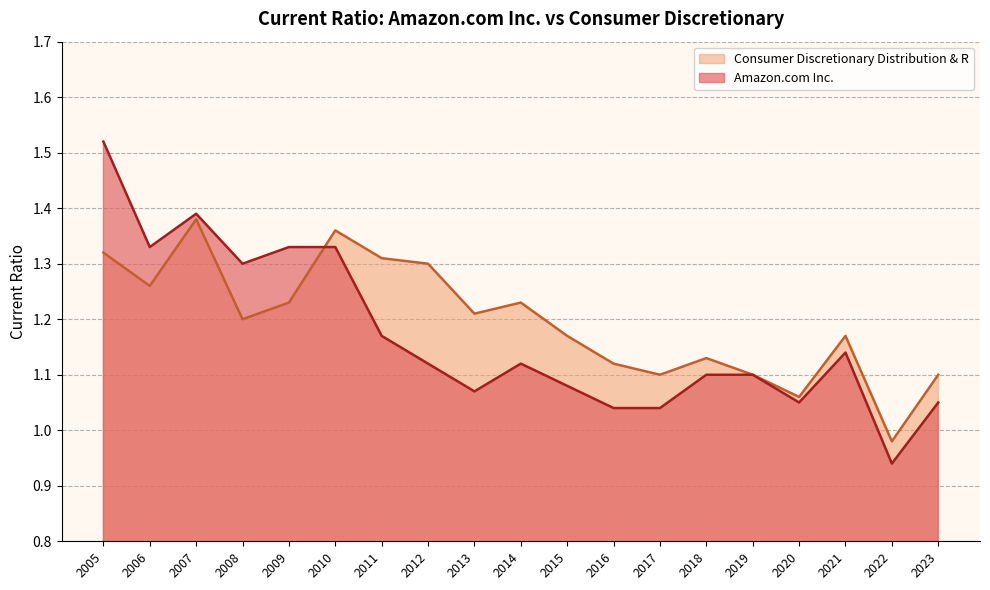

Is the value of Consumer Discretionary Distribution & R at 2013 greater than the value of Amazon.com Inc. at 2008?

No